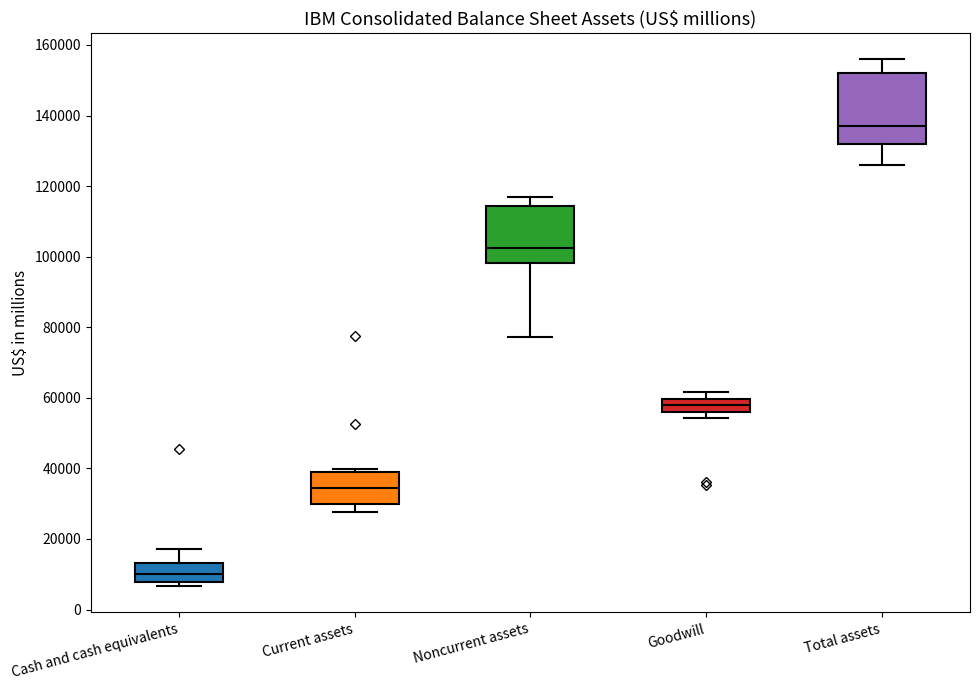

Where is the upper edge of the box for Current assets on the y-axis? The values are not printed on the chart, so give them approximately, as read against the axis.

38000